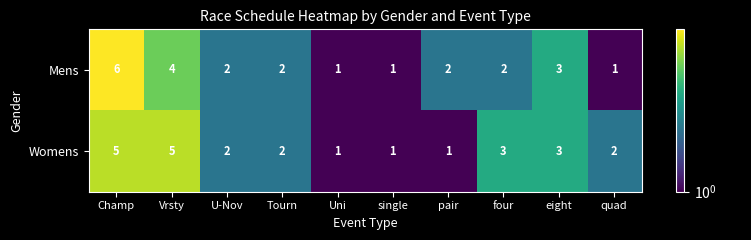

What is the smallest value displayed?

1